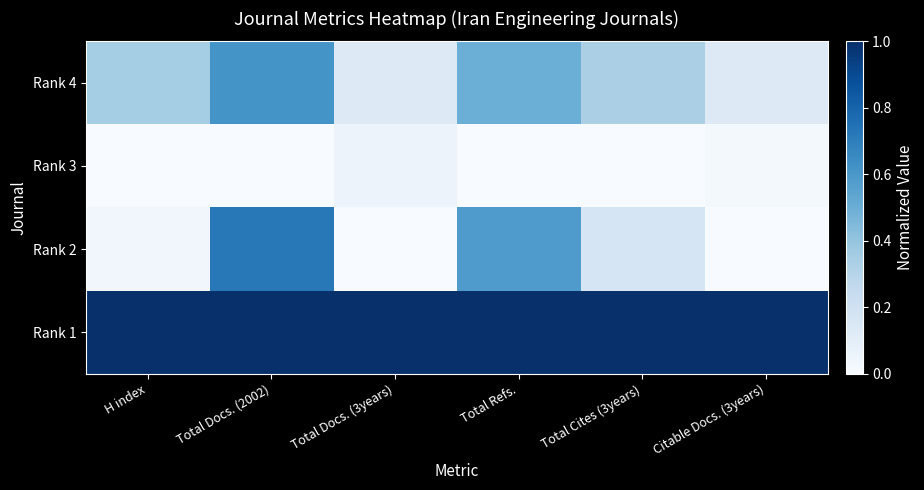

Reading right to left, extract all data points from this chart.

Rank 4: Citable Docs. (3years)=0.1	Total Cites (3years)=0.3	Total Refs.=0.5	Total Docs. (3years)=0.1	Total Docs. (2002)=0.6	H index=0.4
Rank 3: Citable Docs. (3years)=0.0	Total Cites (3years)=0.0	Total Refs.=0.0	Total Docs. (3years)=0.1	Total Docs. (2002)=0.0	H index=0.0
Rank 2: Citable Docs. (3years)=0.0	Total Cites (3years)=0.2	Total Refs.=0.6	Total Docs. (3years)=0.0	Total Docs. (2002)=0.7	H index=0.0
Rank 1: Citable Docs. (3years)=1.0	Total Cites (3years)=1.0	Total Refs.=1.0	Total Docs. (3years)=1.0	Total Docs. (2002)=1.0	H index=1.0